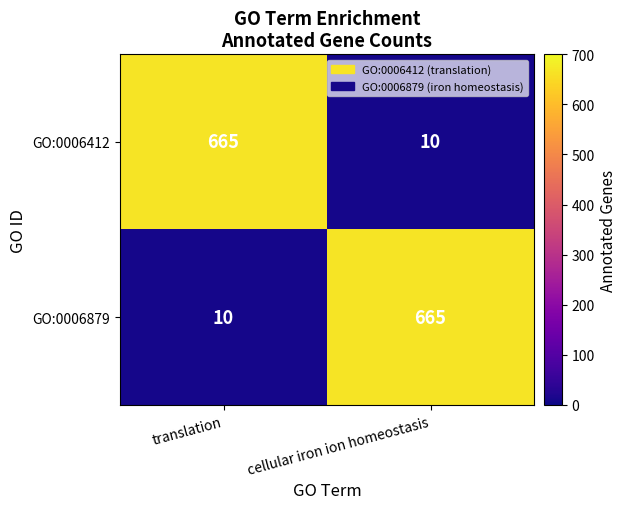

At which label is GO:0006412 closest to 337?

cellular iron ion homeostasis